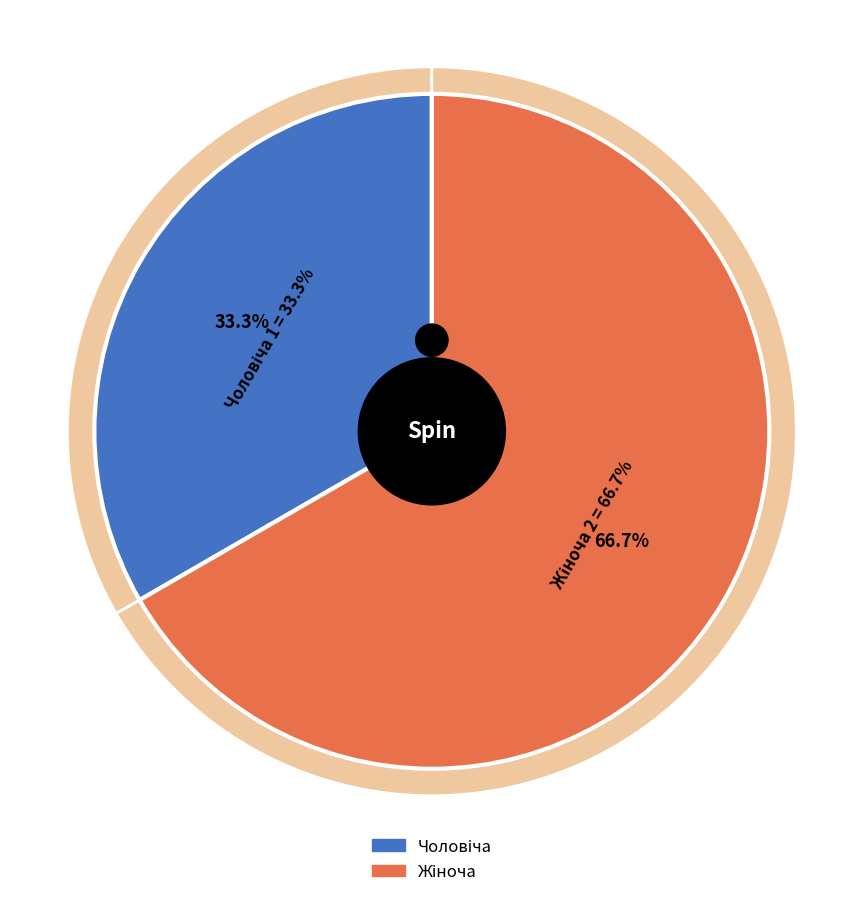

How many segments does this pie chart have?

2